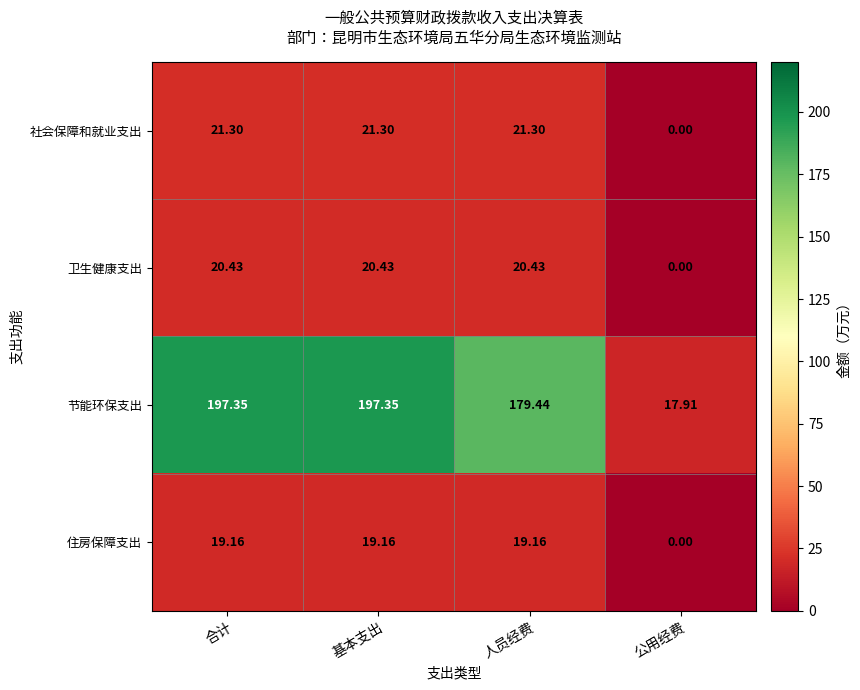

Which series has the widest spread of values?

节能环保支出